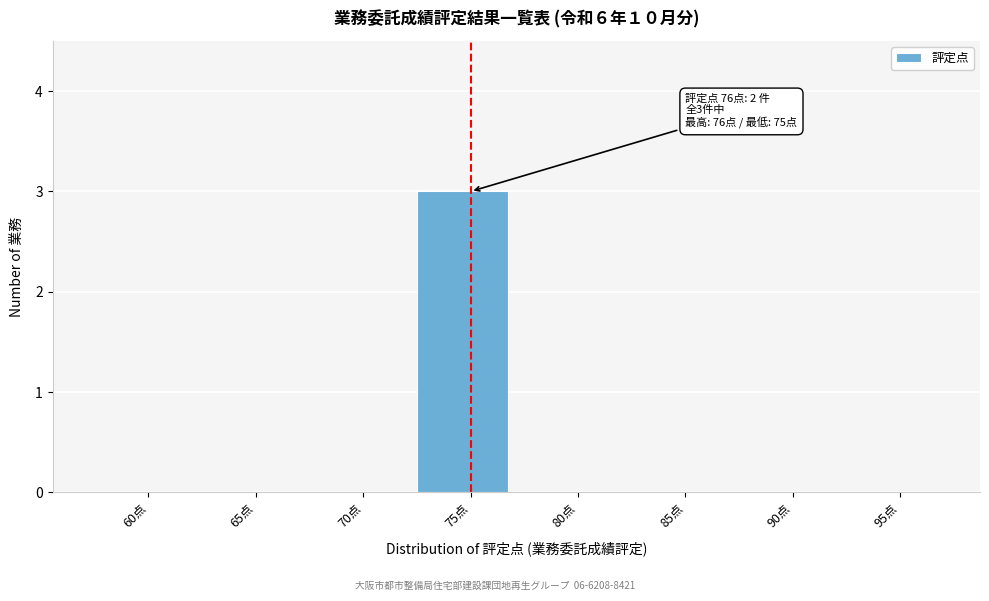

Reading left to right, transcribe all the data shown in this chart.

60点=0	65点=0	70点=0	75点=3	80点=0	85点=0	90点=0	95点=0